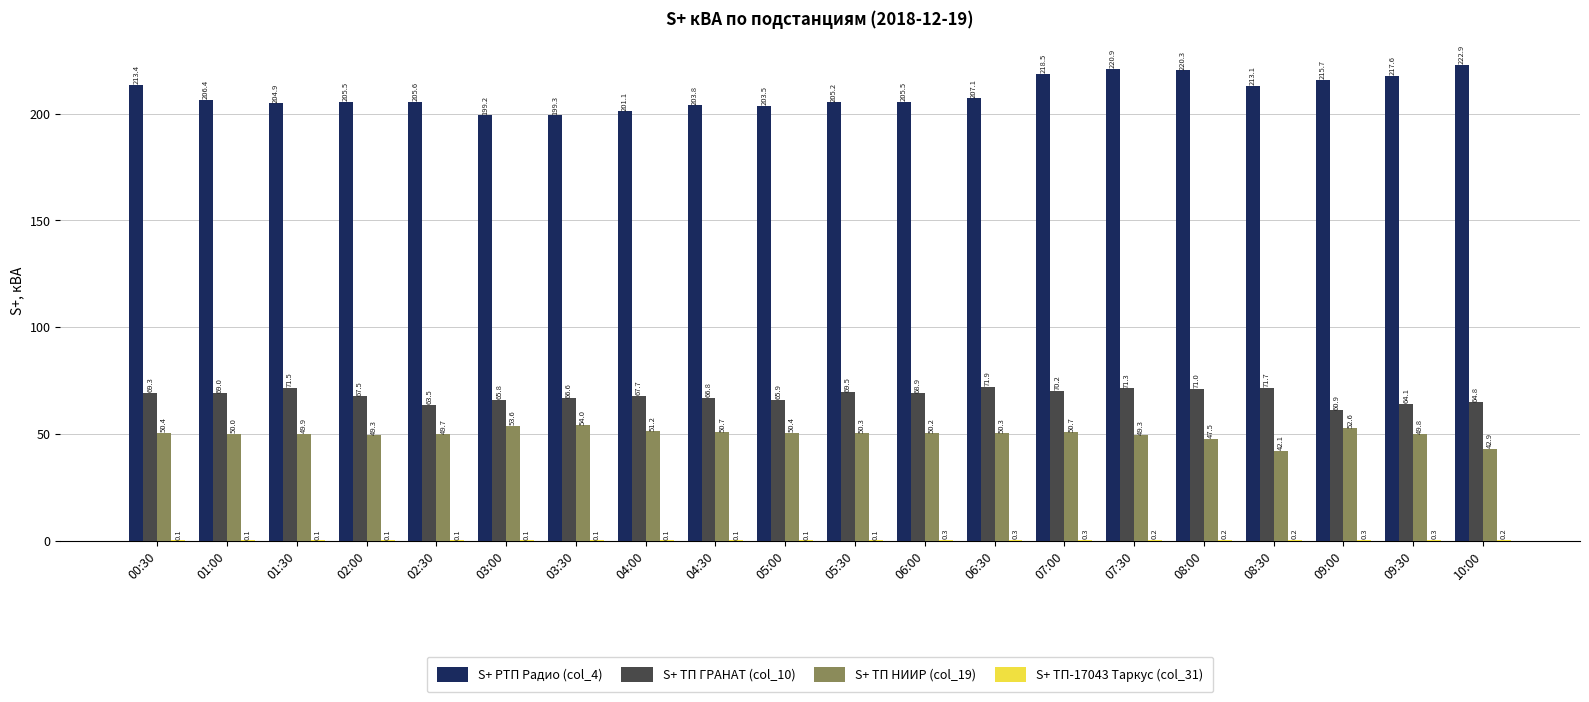

True or false: S+ ТП НИИР (col_19) has a value of 53.6 at 03:00.

True